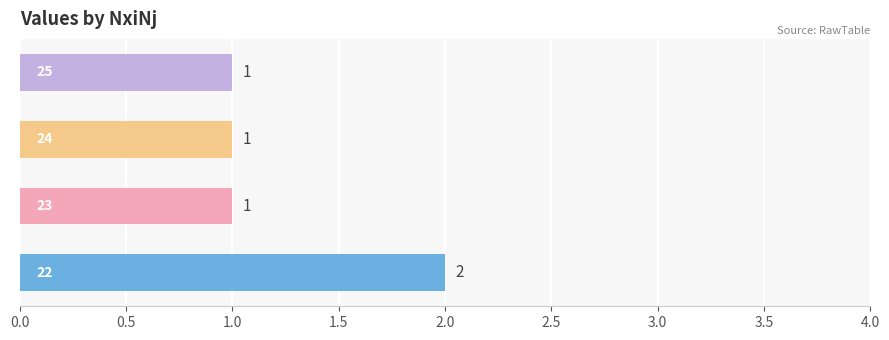

Count the values in the range 1 to 2.

4